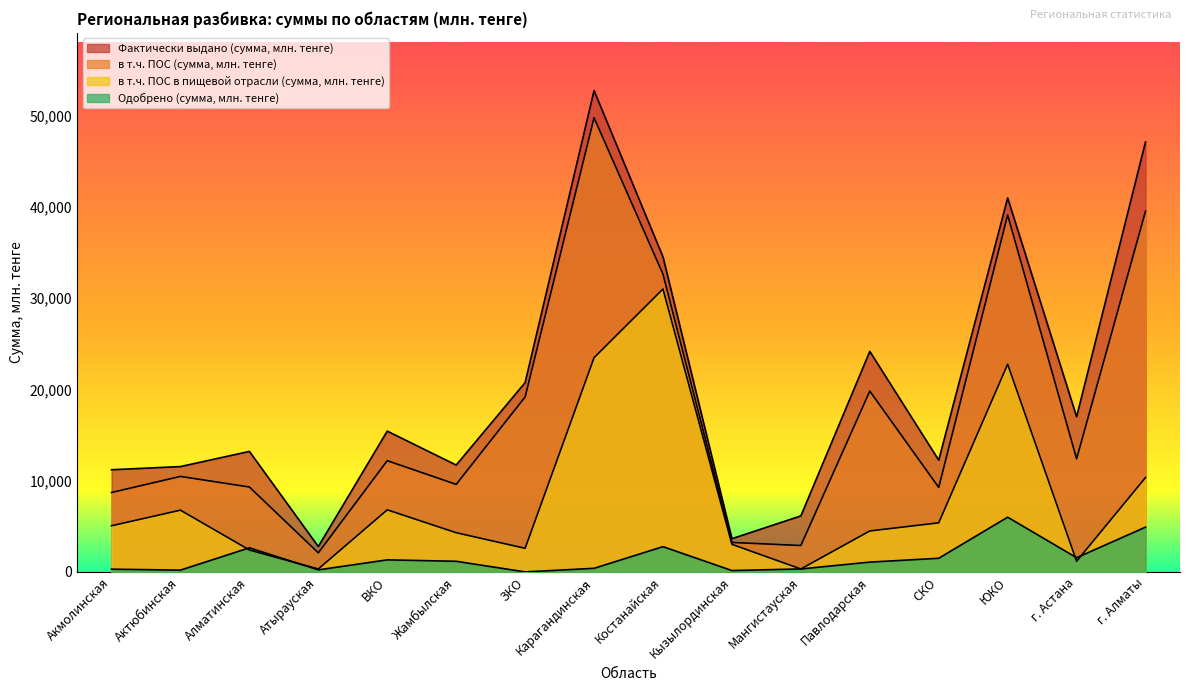

How many interior local valleys does the в т.ч. ПОС в пищевой отрасли (сумма, млн. тенге) series have?

4